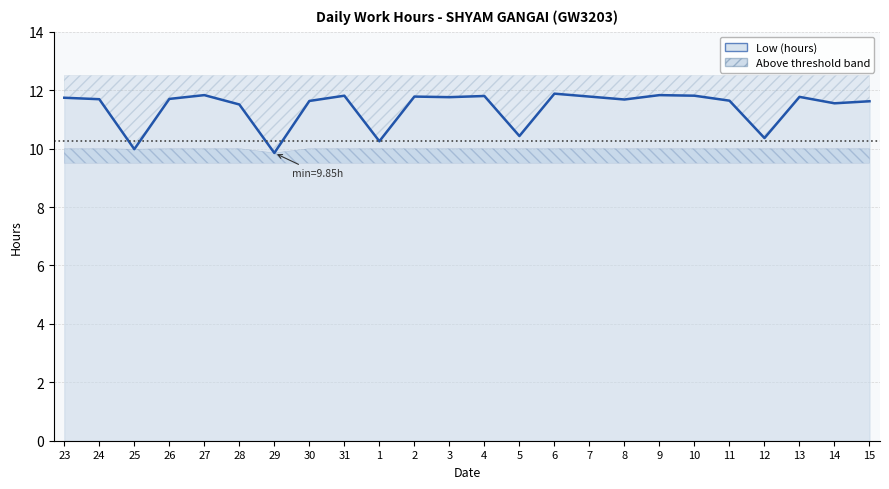

Rank the categories by value from lowest to highest.

29, 25, 1, 12, 5, 28, 14, 15, 30, 11, 8, 24, 26, 23, 3, 13, 2, 7, 4, 31, 10, 27, 9, 6